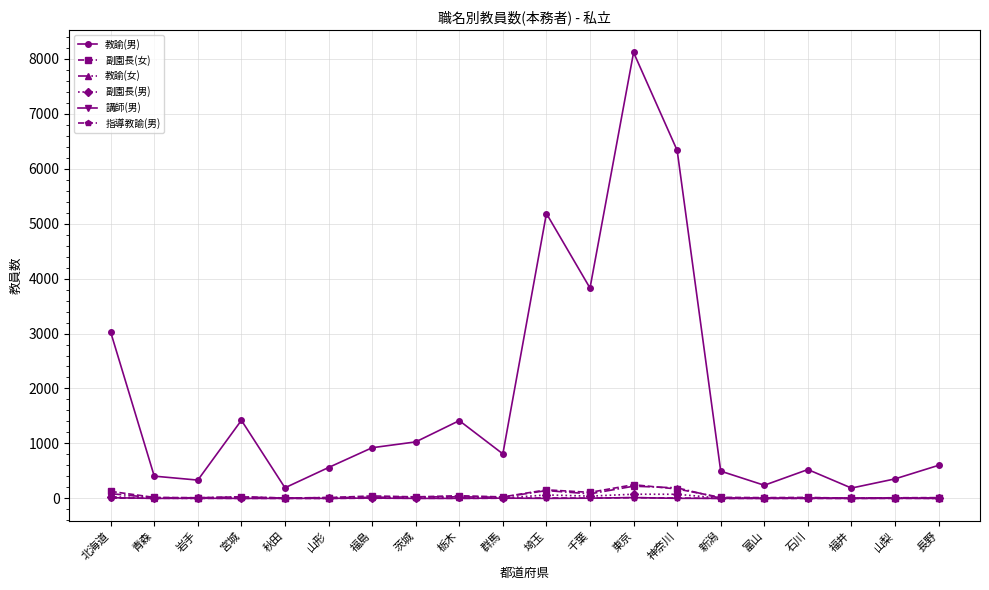

What is the total value across all series at 宮城?

1492